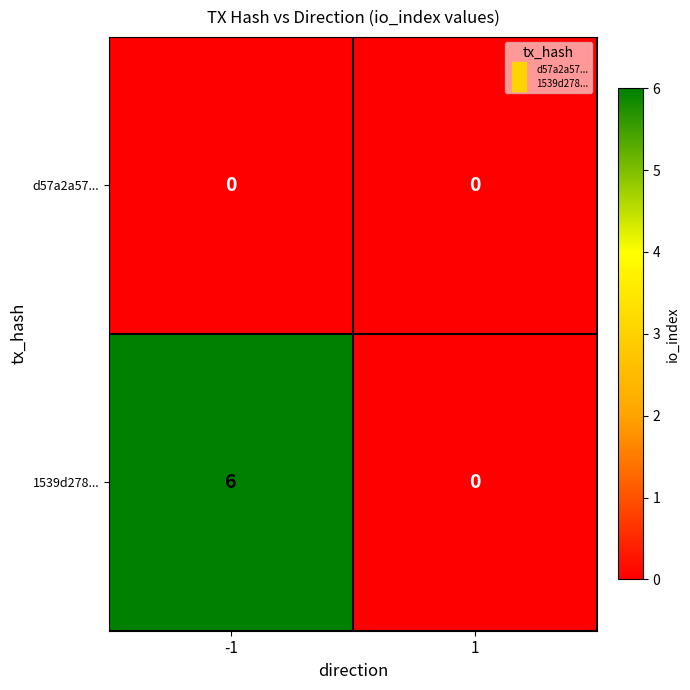

Which series has the largest total across all categories?

1539d278...